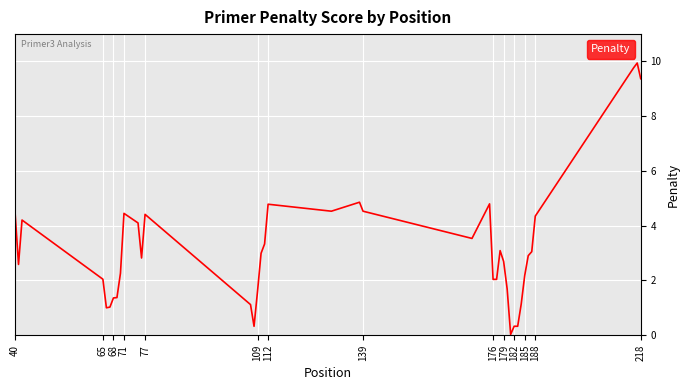

Does the chart display data point markers on the line(s)?

No